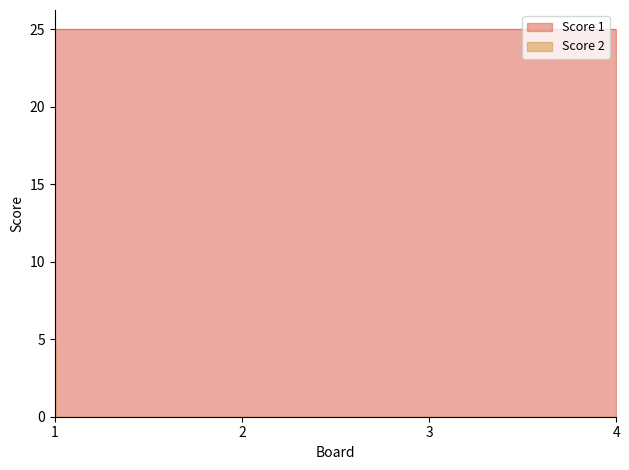

The value of Score 2 at 1 is 5. True or false?

True